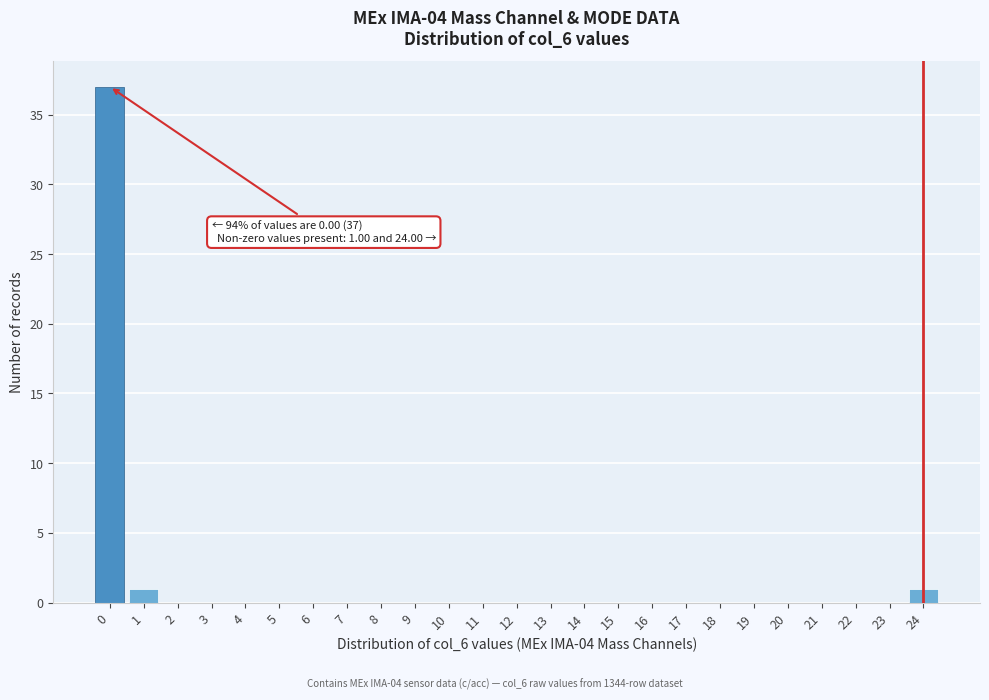

Reading right to left, transcribe all the data shown in this chart.

24=1	23=0	22=0	21=0	20=0	19=0	18=0	17=0	16=0	15=0	14=0	13=0	12=0	11=0	10=0	9=0	8=0	7=0	6=0	5=0	4=0	3=0	2=0	1=1	0=37